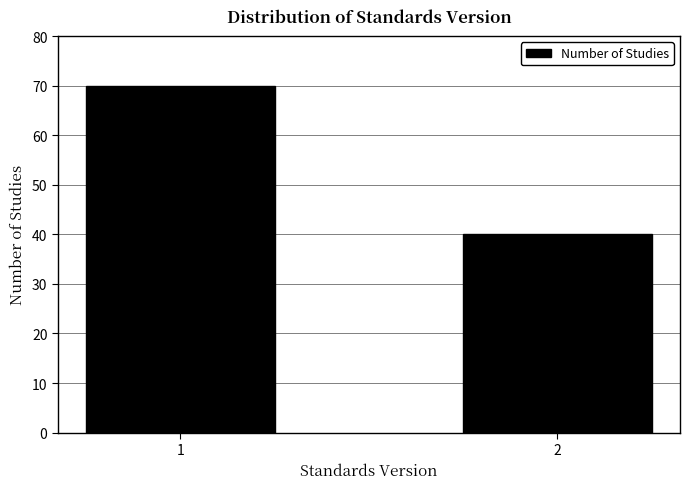

Reading right to left, transcribe all the data shown in this chart.

40	70